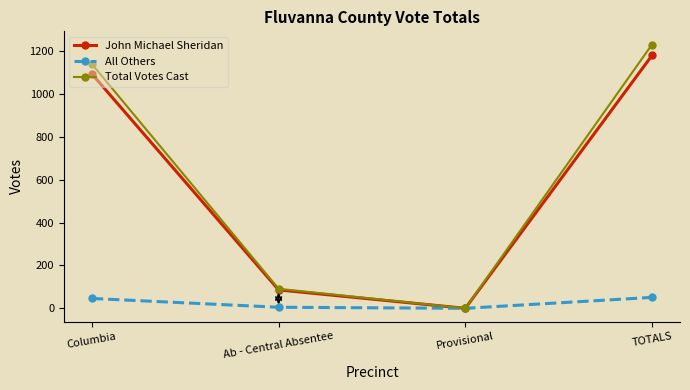

At TOTALS, list the series in order from largest to smallest.

Total Votes Cast, John Michael Sheridan, All Others